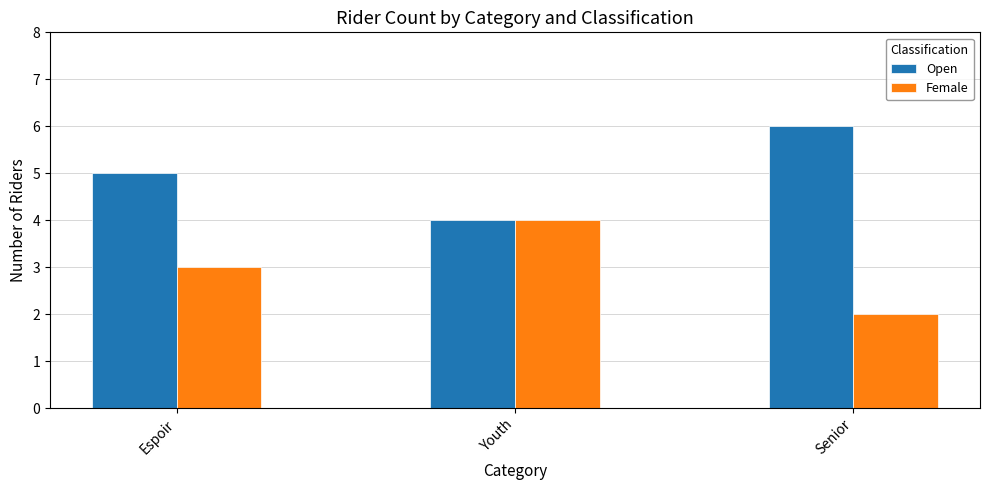

What is the sum of all Female values?

9